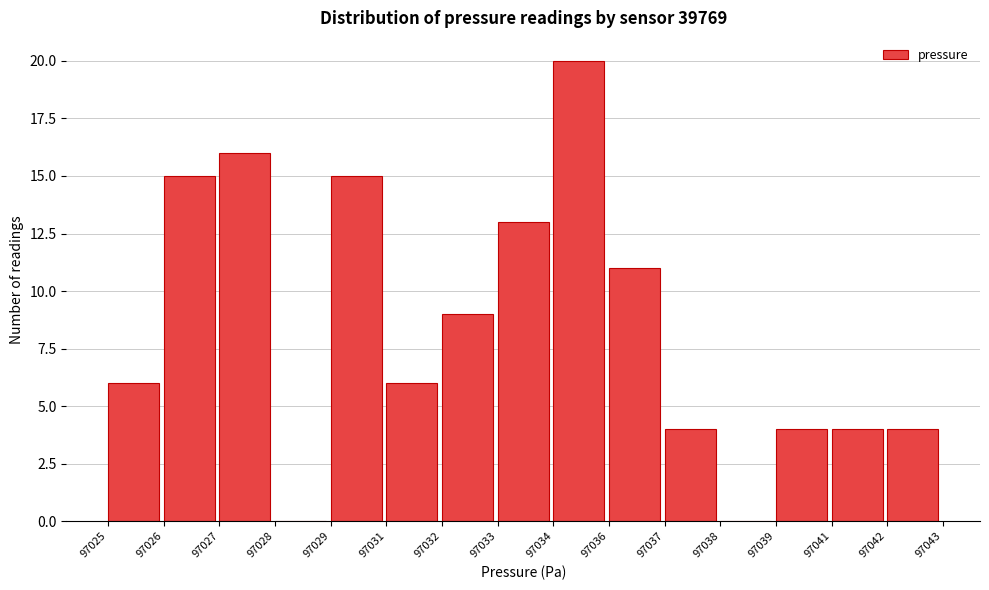

Reading left to right, transcribe all the data shown in this chart.

97025=6	97026=15	97027=16	97028=0	97029=15	97031=6	97032=9	97033=13	97034=20	97036=11	97037=4	97038=0	97039=4	97041=4	97042=4